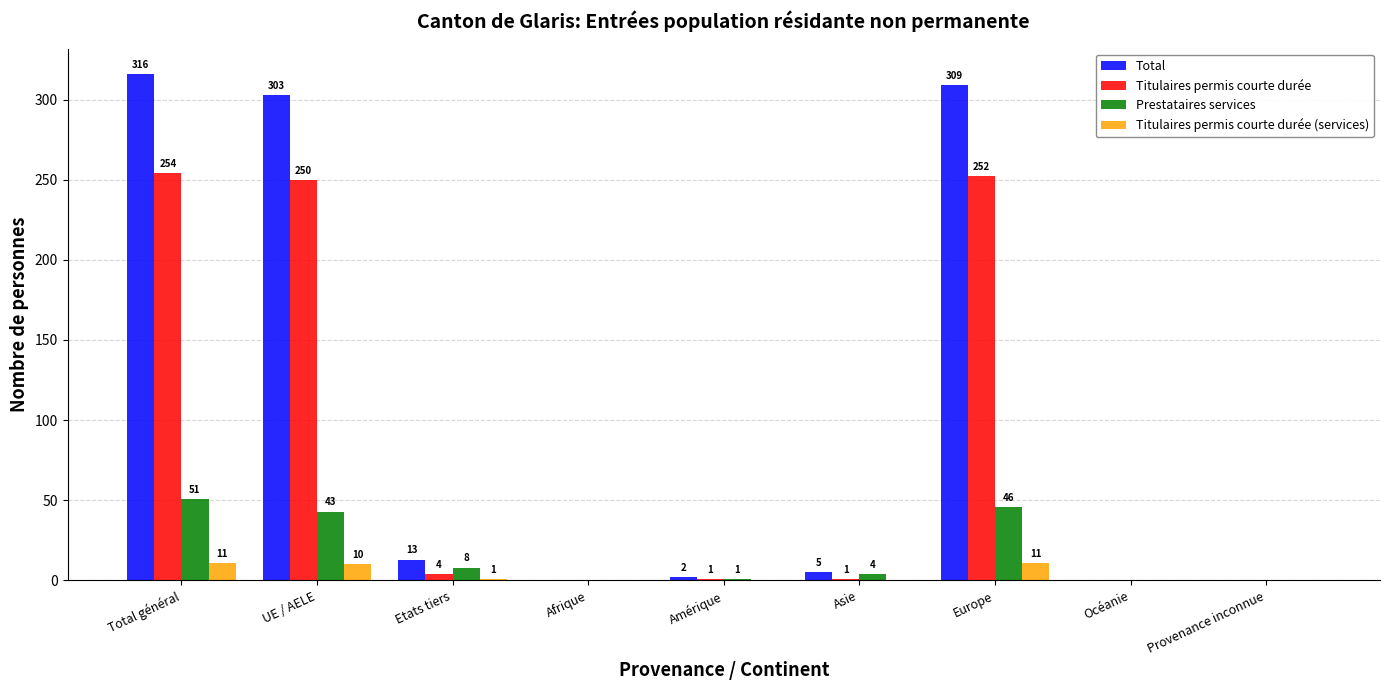

What is the maximum value for Prestataires services?

51